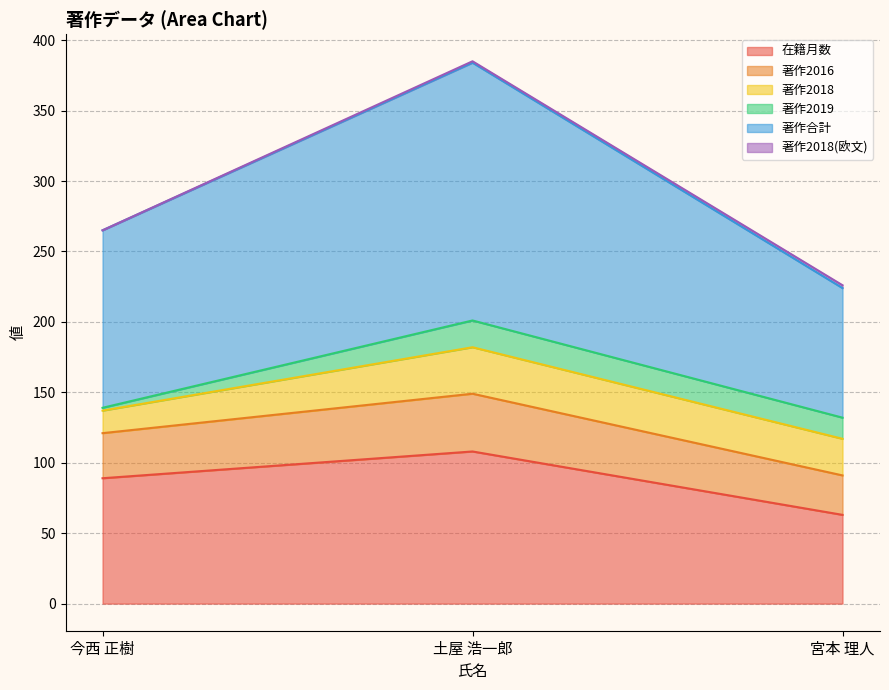

Which category has the lowest value in the 著作2016 series?

宮本 理人